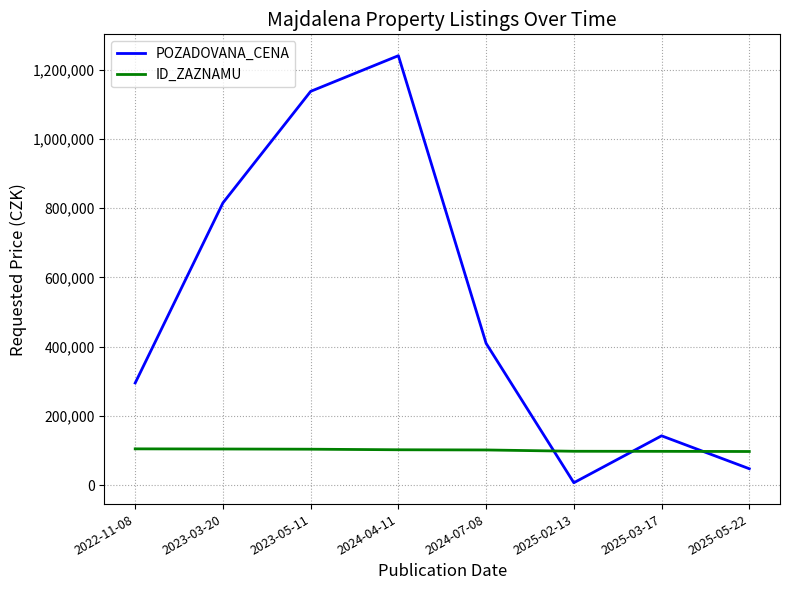

Which series has the largest total across all categories?

POZADOVANA_CENA